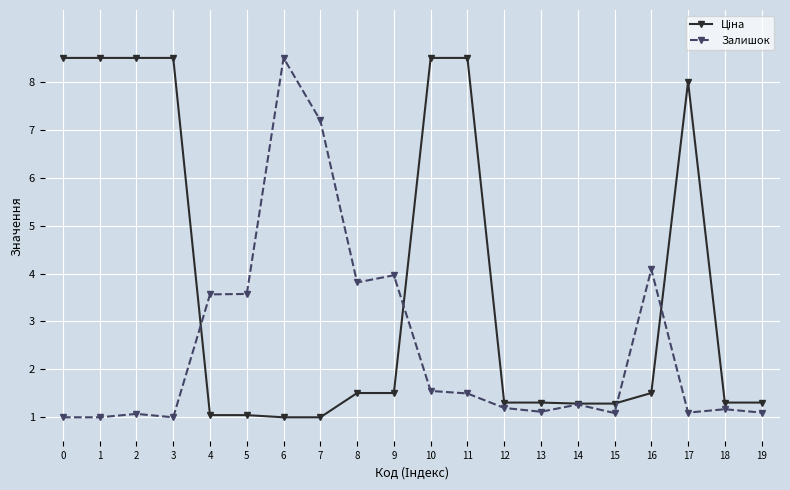

What is the highest value of the Залишок series?

8.5